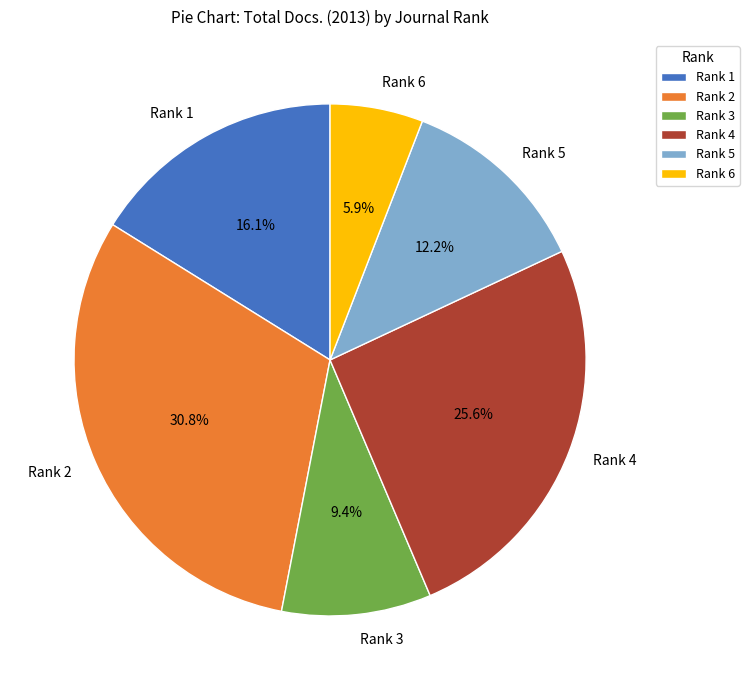

To the nearest percent, what is the average slice percentage?

17%